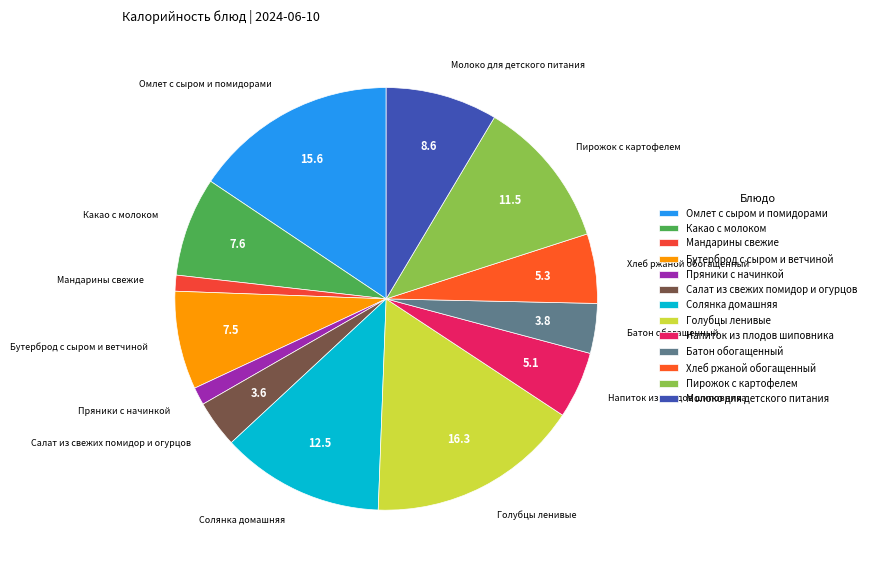

Which slice is the largest?

Голубцы ленивые